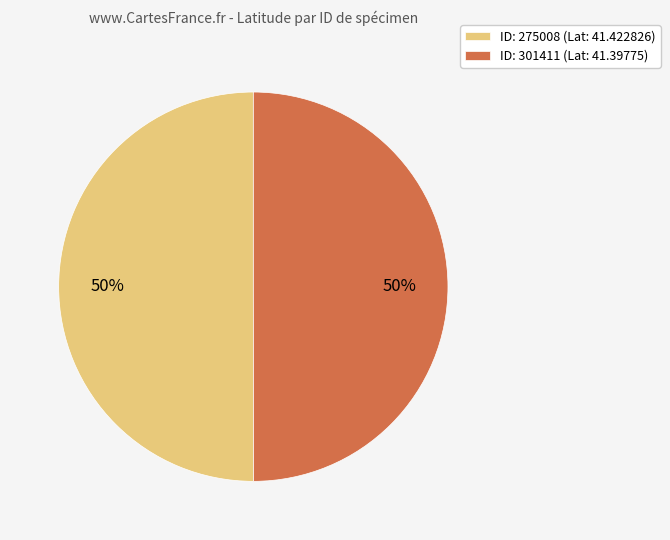

What percentage is the ID: 301411 (Lat: 41.39775) slice, to the nearest percent?

50%